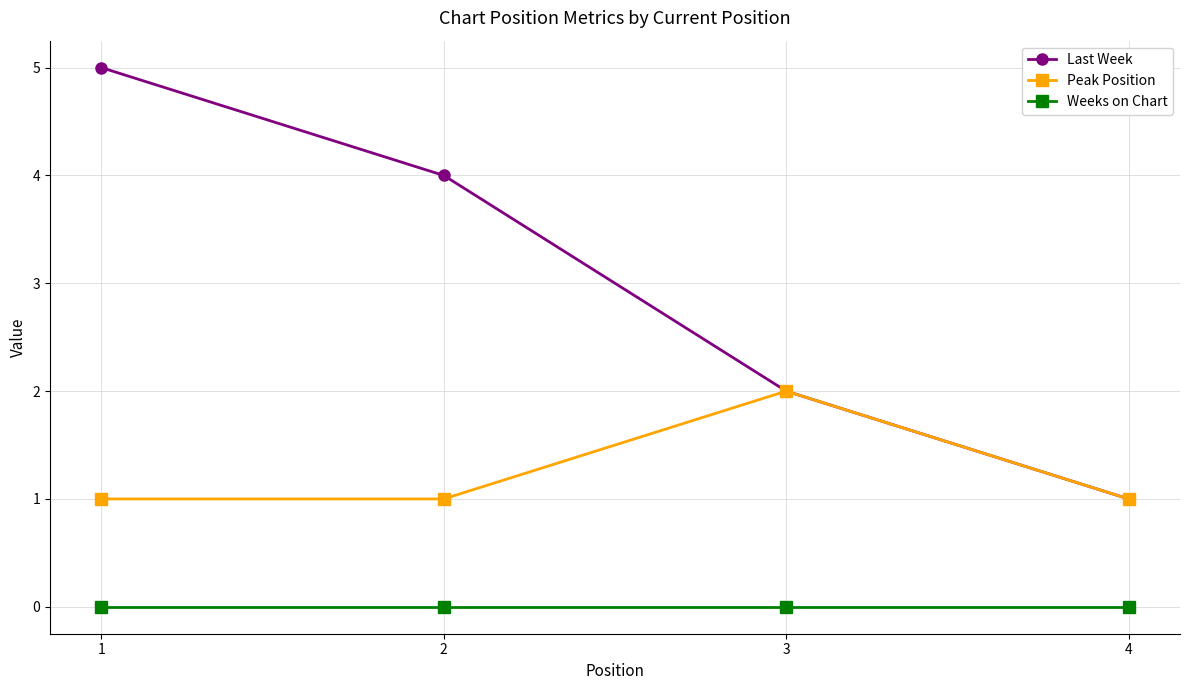

Which series has the widest spread of values?

Last Week